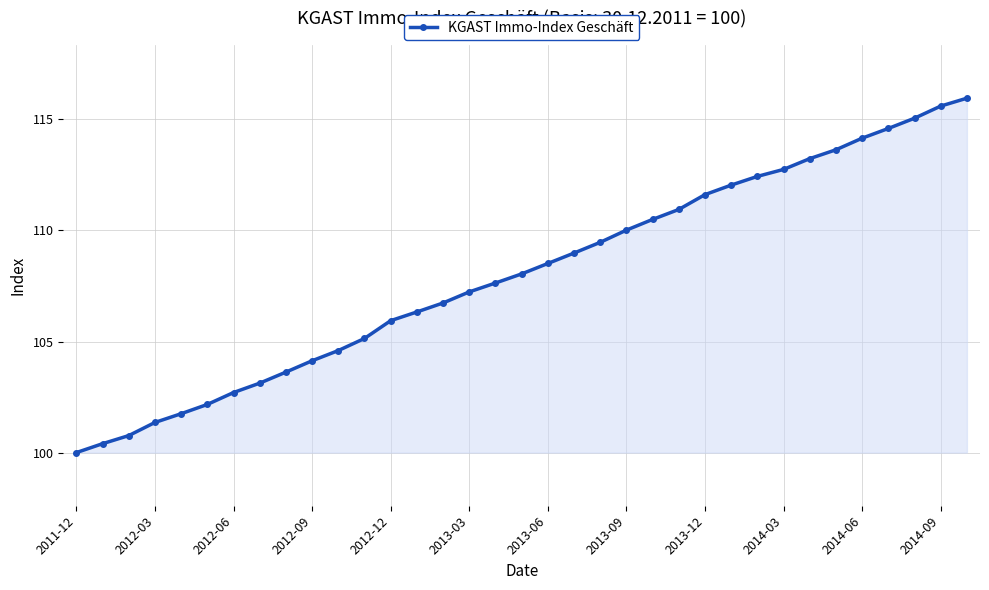

True or false: there are more than 0 points higher than both neighbors.

False